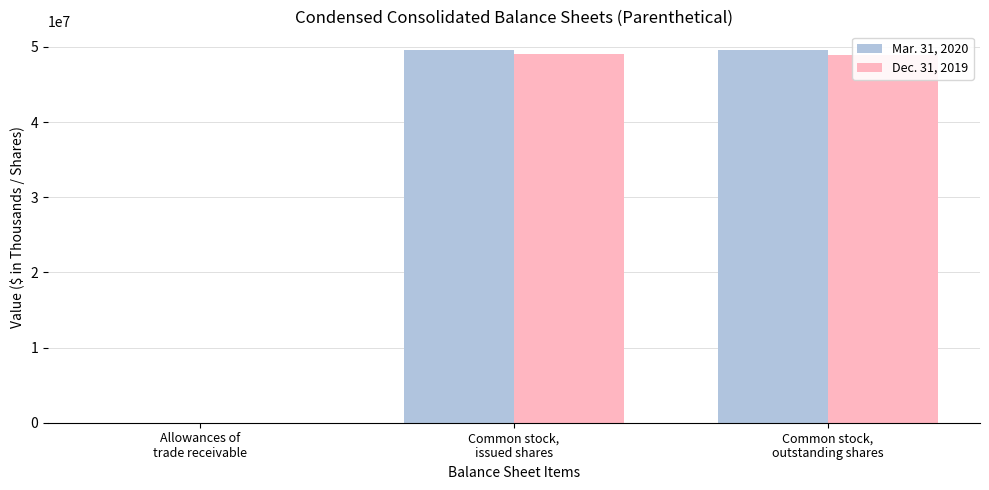

How many groups of bars are there?

3